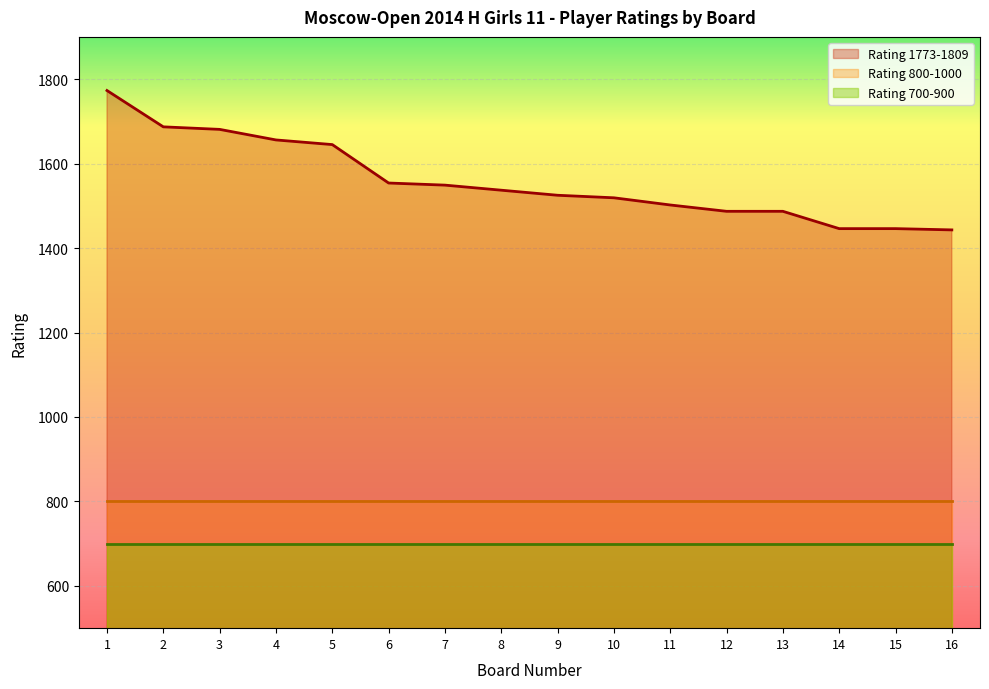

At which label is Rating 800-1000 closest to 800?

1